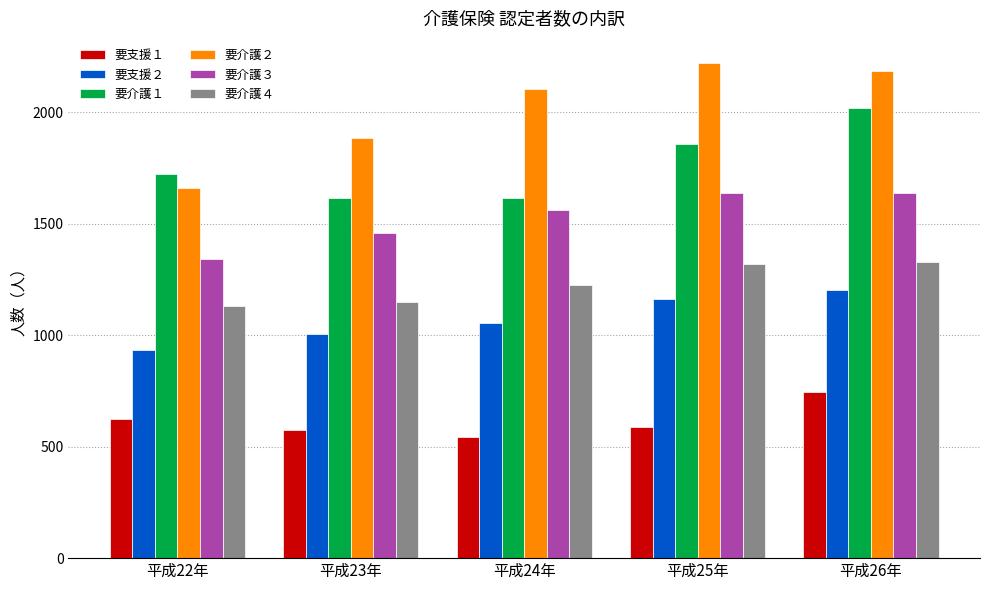

Reading right to left, transcribe all the data shown in this chart.

要支援１: 平成26年=745	平成25年=587	平成24年=545	平成23年=576	平成22年=623
要支援２: 平成26年=1203	平成25年=1163	平成24年=1053	平成23年=1007	平成22年=932
要介護１: 平成26年=2018	平成25年=1855	平成24年=1615	平成23年=1615	平成22年=1724
要介護２: 平成26年=2183	平成25年=2222	平成24年=2104	平成23年=1882	平成22年=1662
要介護３: 平成26年=1637	平成25年=1637	平成24年=1563	平成23年=1456	平成22年=1342
要介護４: 平成26年=1330	平成25年=1318	平成24年=1225	平成23年=1147	平成22年=1130